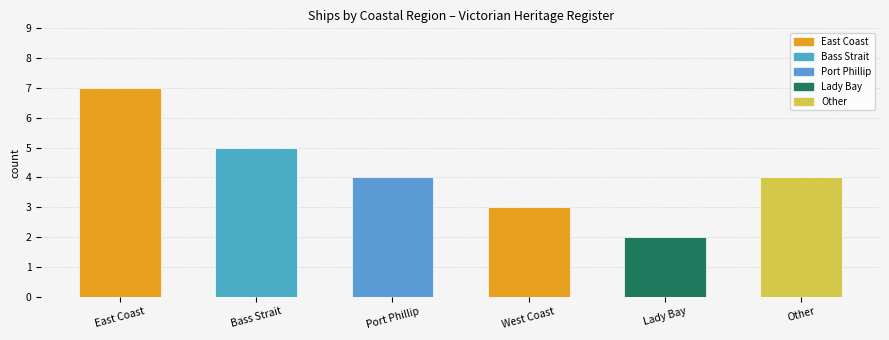

How many series are shown in this chart?

1